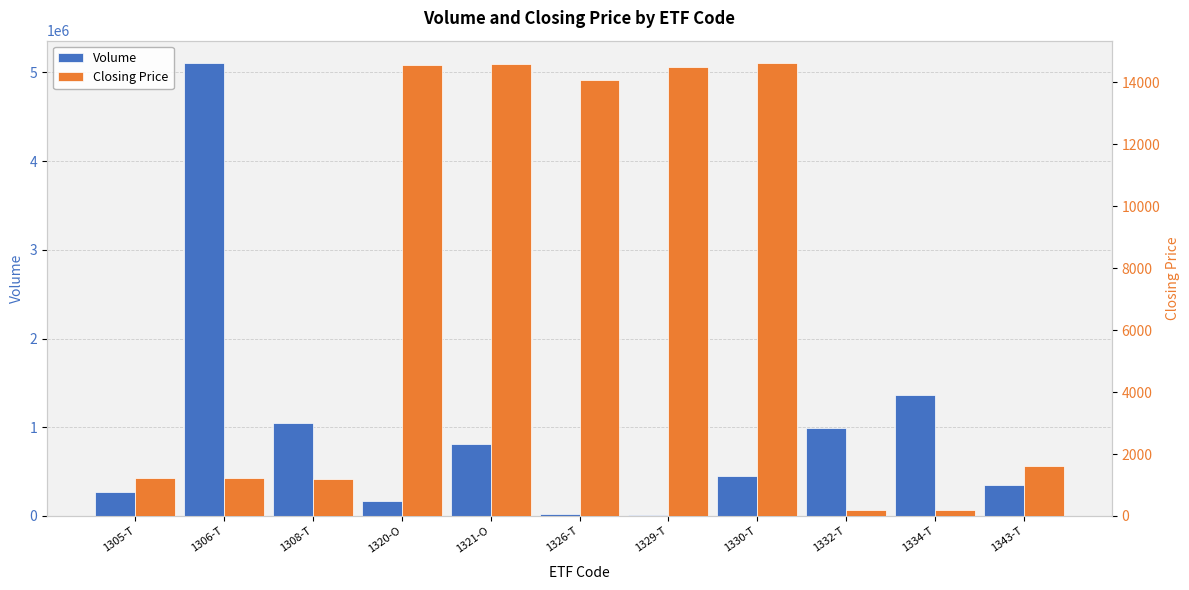

Rank the series by their average value, from lowest to highest.

Closing Price, Volume